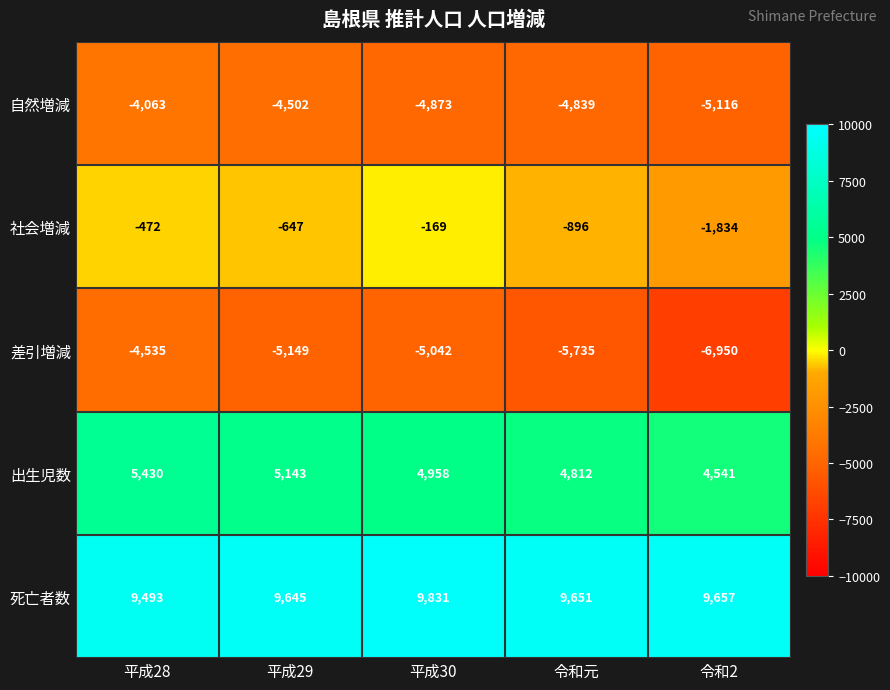

What is the difference between the maximum and minimum values in the 出生児数 series?

889